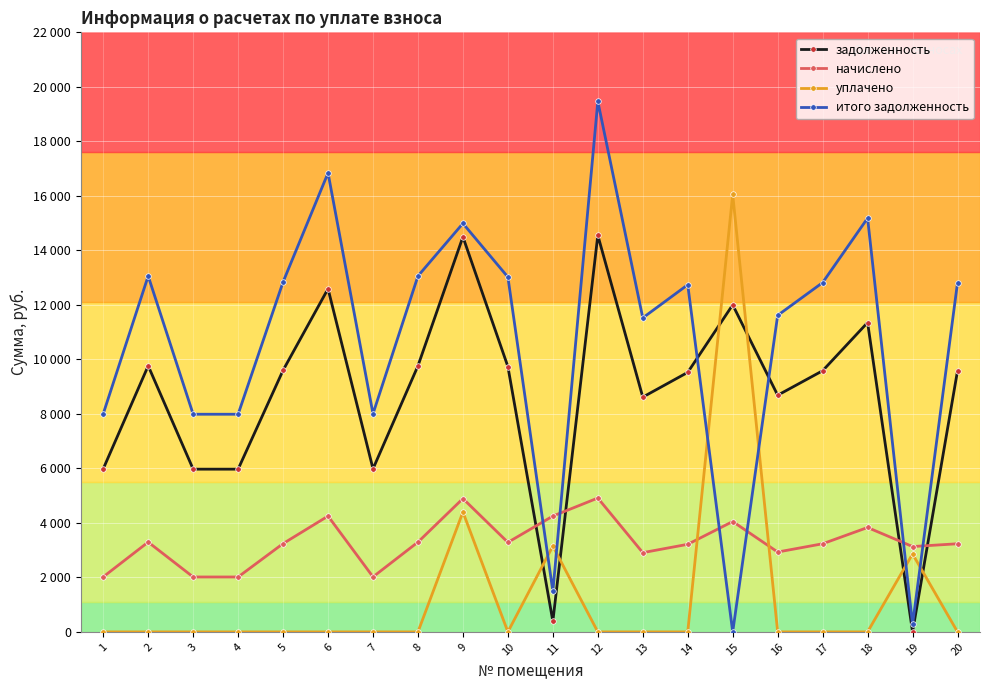

Reading right to left, extract all data points from this chart.

задолженность: 9582.6	0.0	11351.0	9582.6	8684.2	12000.0	9523.2	8615.0	14553.6	391.4	9734.4	14496.0	9763.2	5982.6	12591.4	9600.0	5971.2	5971.2	9763.2	5982.6
начислено: 3234.1	3131.8	3831.0	3234.1	2930.9	4050.0	3214.1	2907.6	4911.8	4249.6	3285.4	4892.4	3295.1	2019.1	4249.6	3240.0	2015.3	2015.3	3295.1	2019.1
уплачено: 0.0	2859.6	0.0	0.0	0.0	16050.0	0.0	0.0	0.0	3150.0	0.0	4400.0	0.0	0.0	0.0	0.0	0.0	0.0	0.0	0.0
итого задолженность: 12816.7	272.2	15182.0	12816.7	11615.0	0.0	12737.3	11522.6	19465.4	1490.9	13019.8	14988.4	13058.3	8001.7	16840.9	12840.0	7986.5	7986.5	13058.3	8001.7